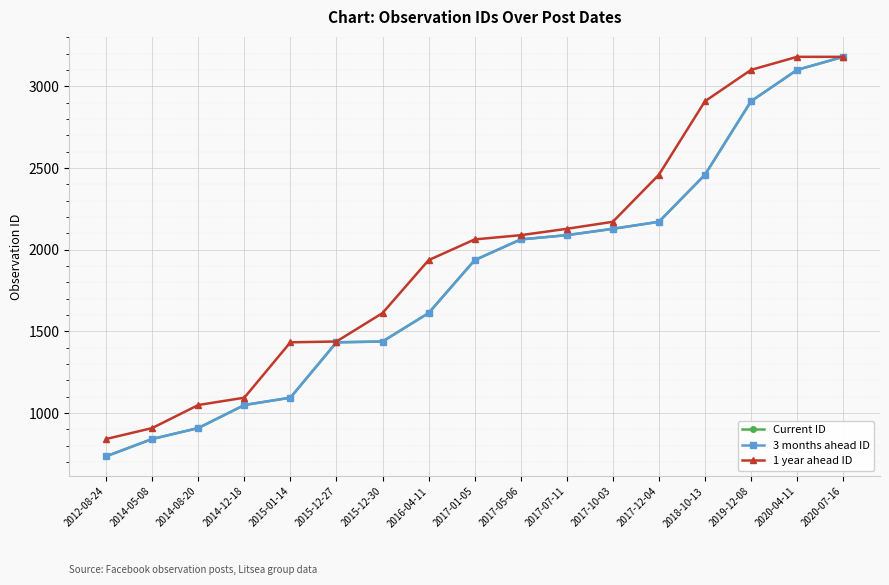

What is the spread (max minus min) of values at 2017-12-04?

288